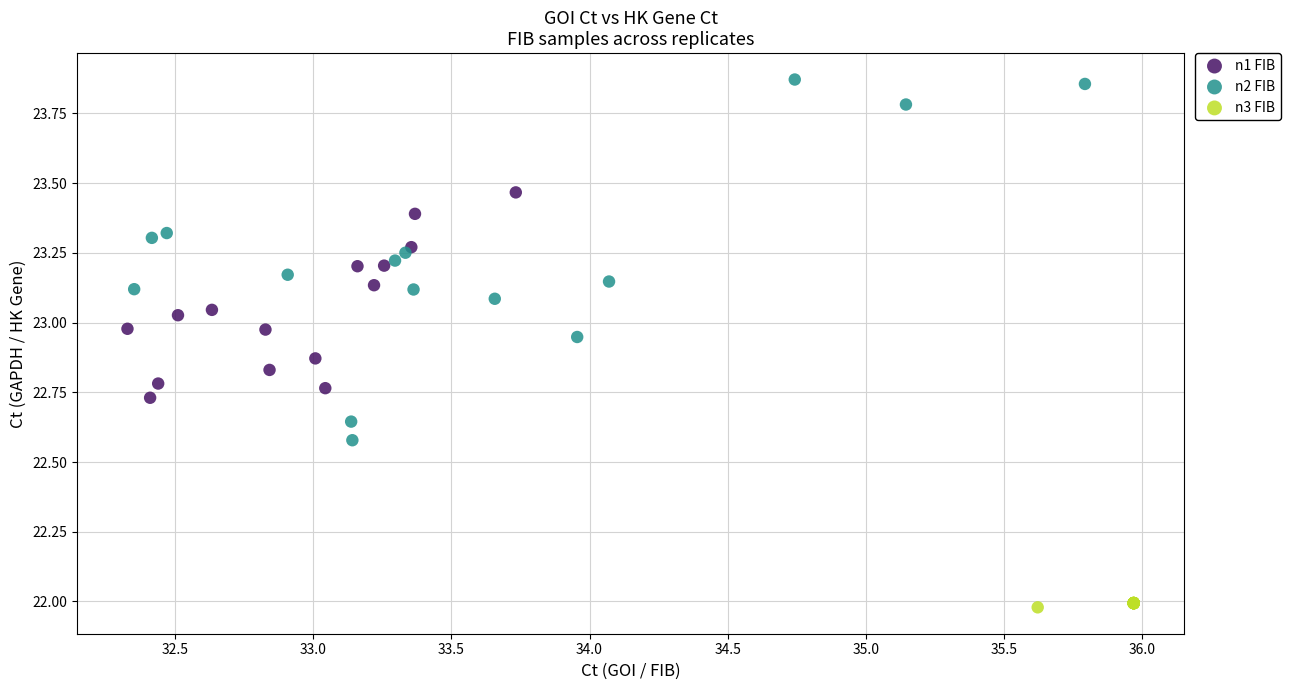

Which series contains the lowest Y value?

n3 FIB